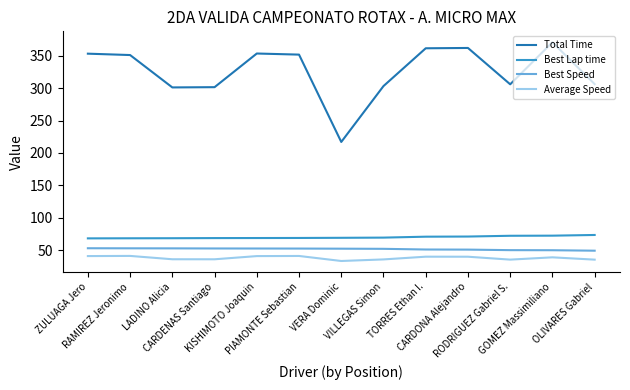

True or false: Total Time and Best Speed cross at least once.

False